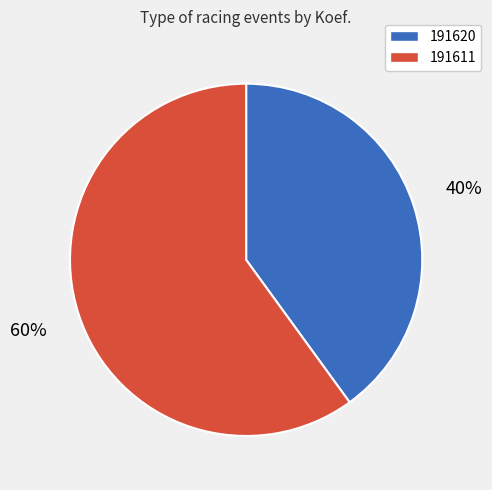

Between 191620 and 191611, which is larger?

191611